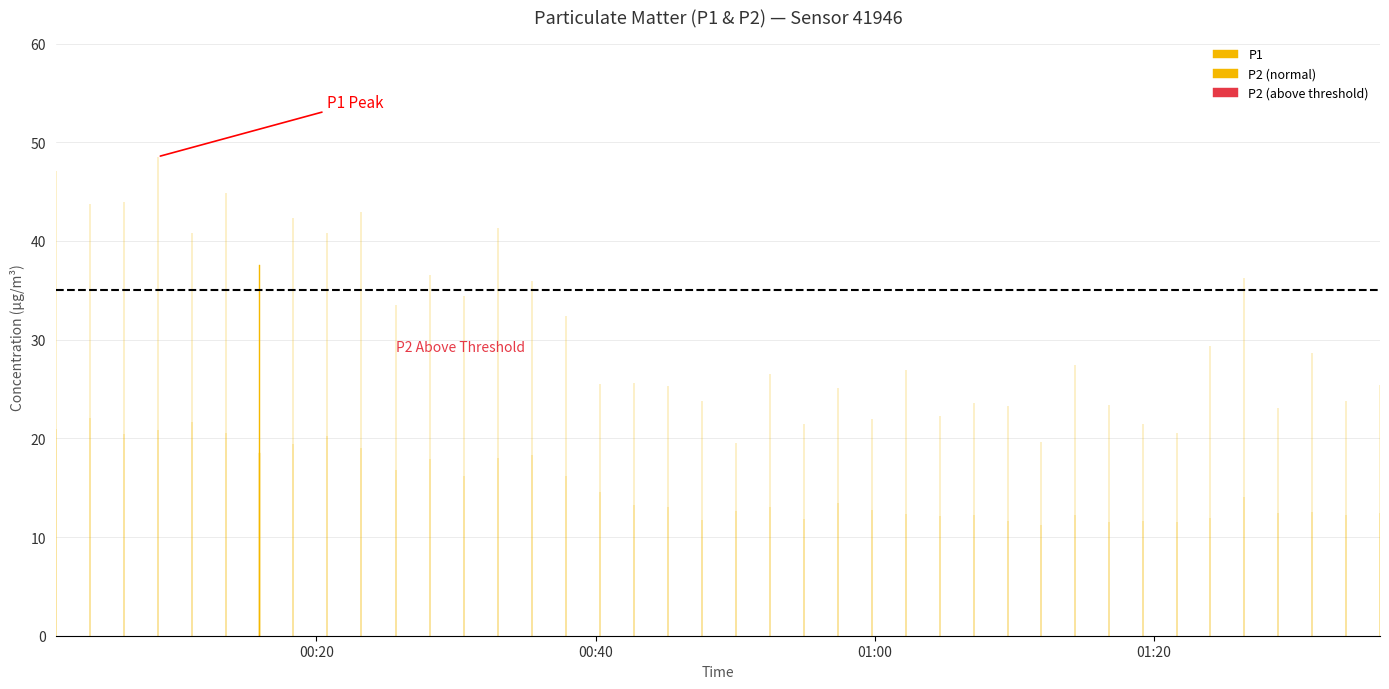

Does the chart contain any negative values?

No